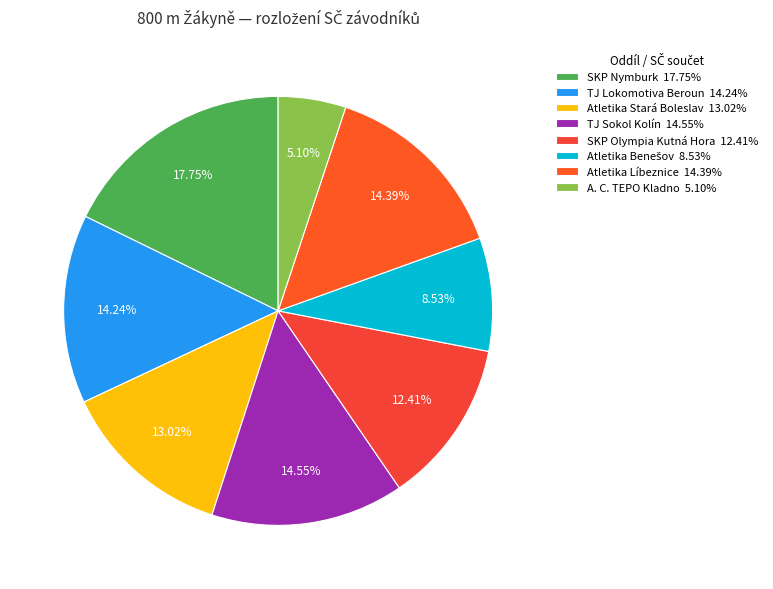

Which category has the biggest portion of the pie?

SKP Nymburk 17.75%